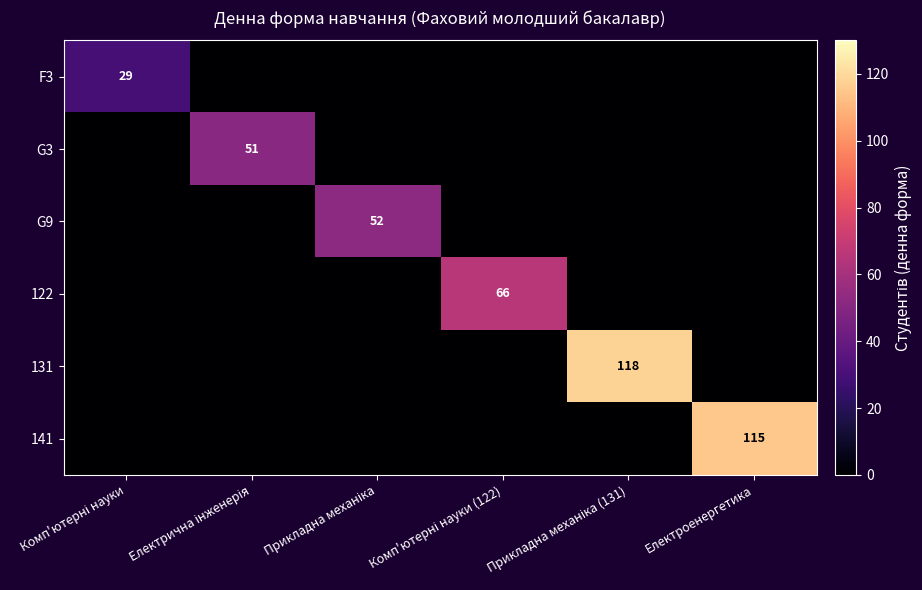

What is the sum of the G9 values at Прикладна механіка (131) and Прикладна механіка?

52